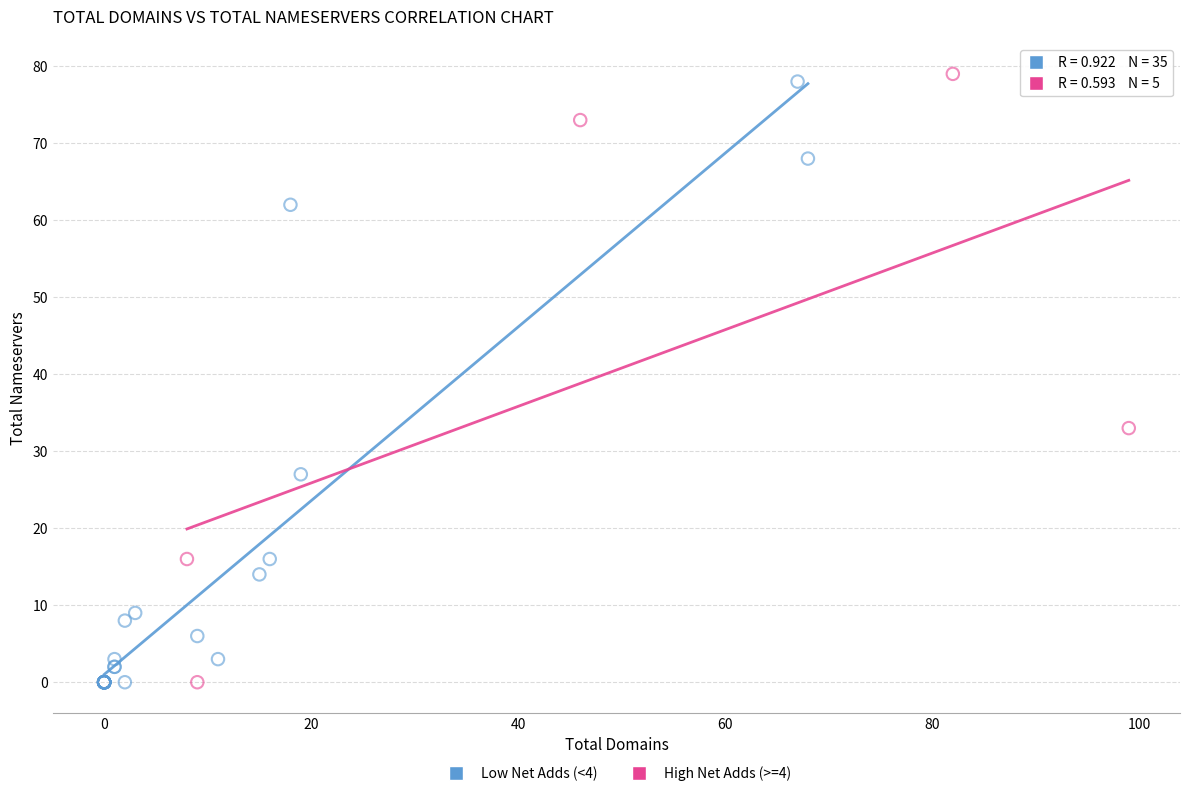

Which series contains the highest Y value?

High Net Adds (>=4)